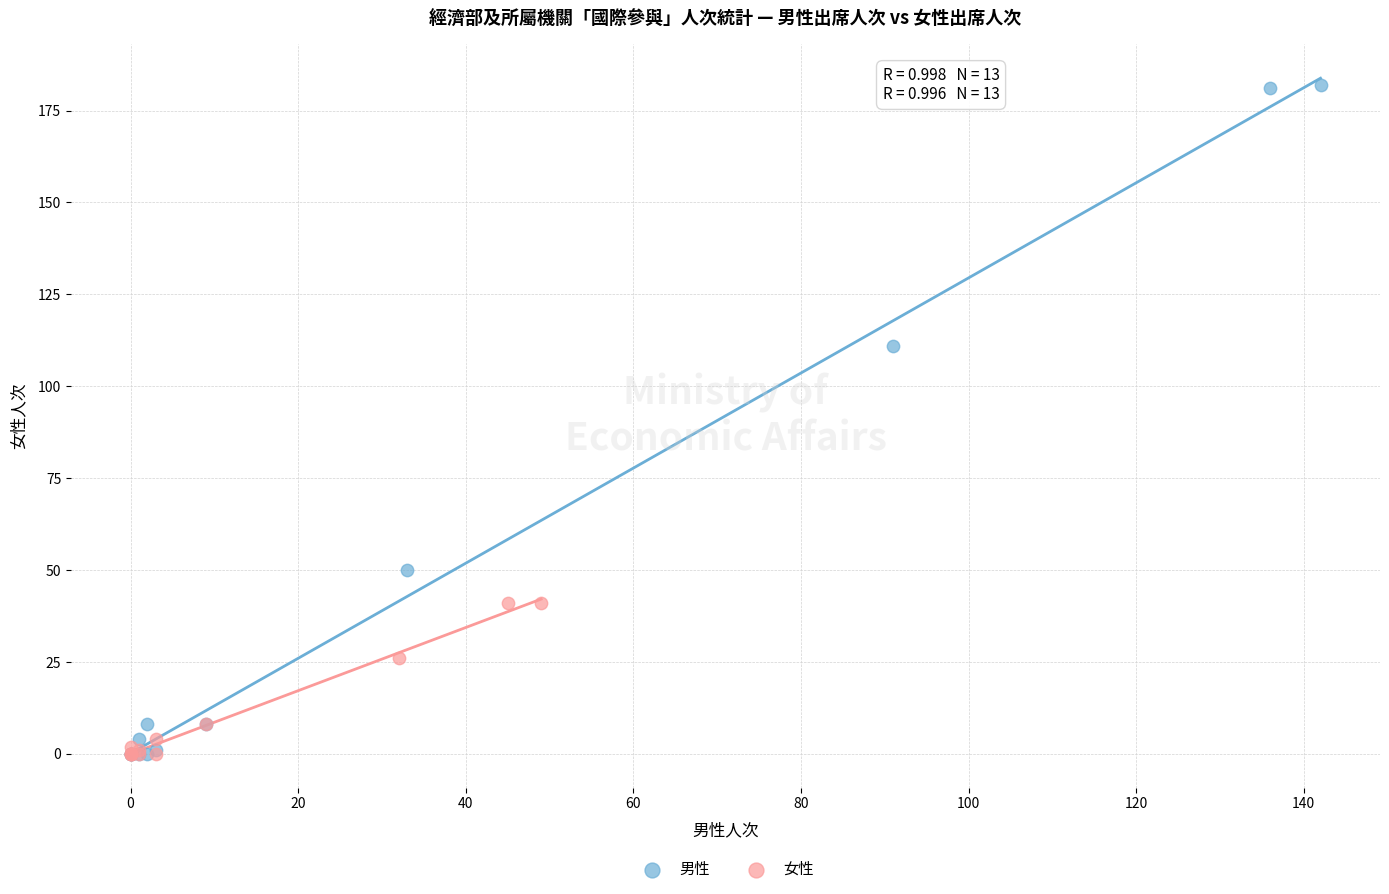

Which series reaches the maximum Y coordinate?

男性